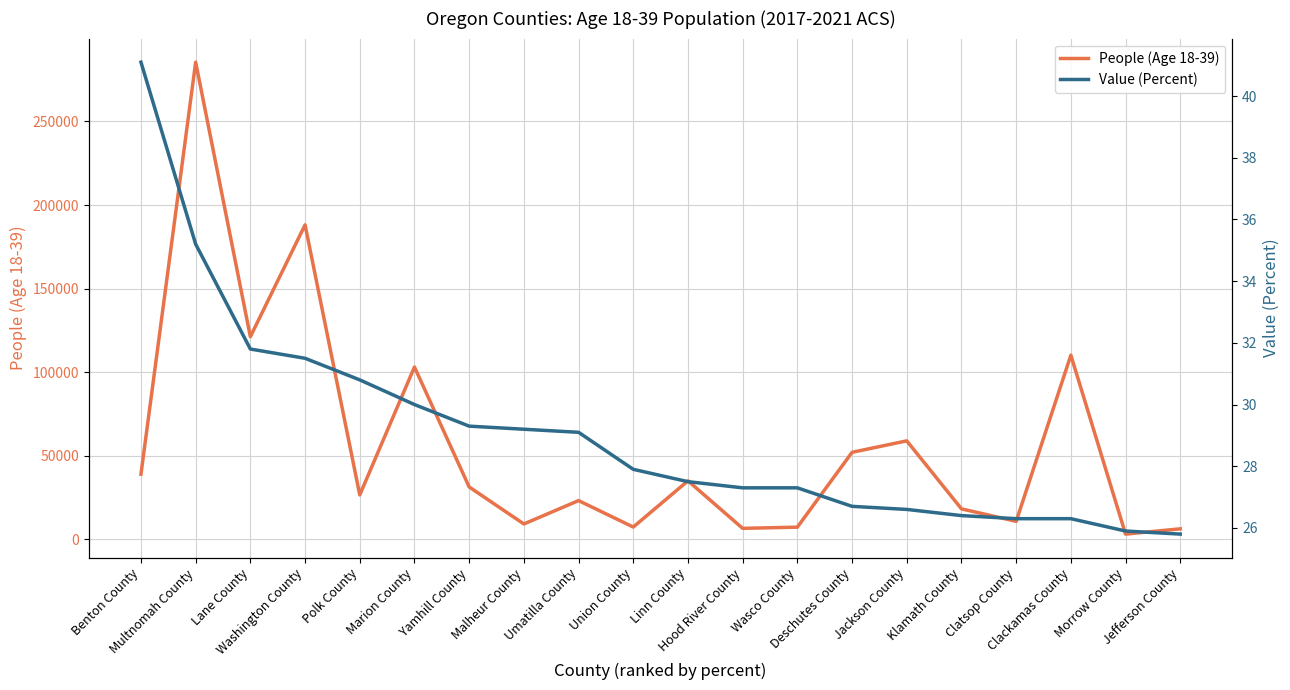

At how many categories does at least one series exceed 205005?

1